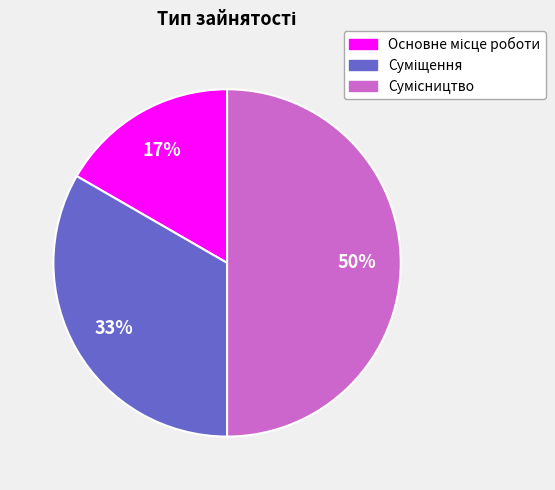

To the nearest percent, what is the average slice percentage?

33%